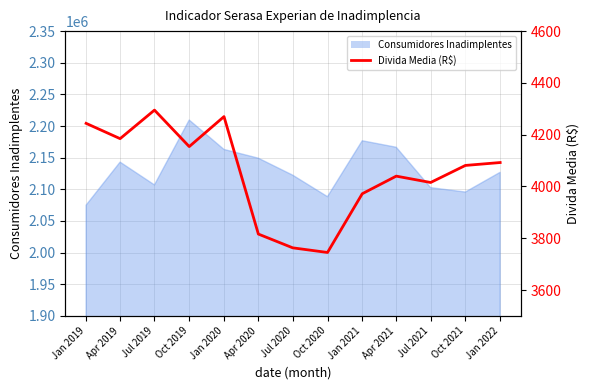

What position from the right is Apr 2019?

12